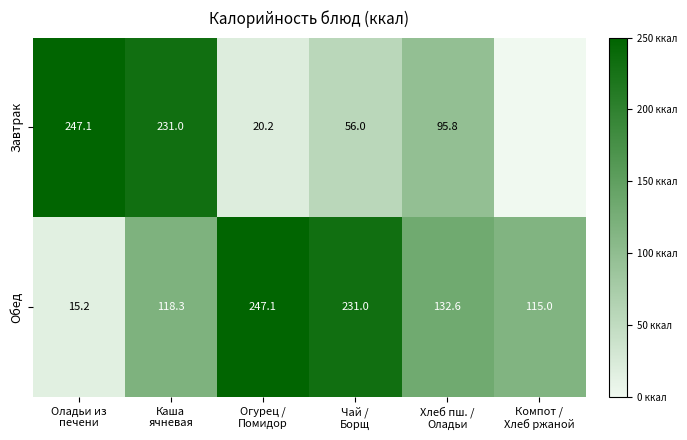

What is the average value of the Обед series?

143.2